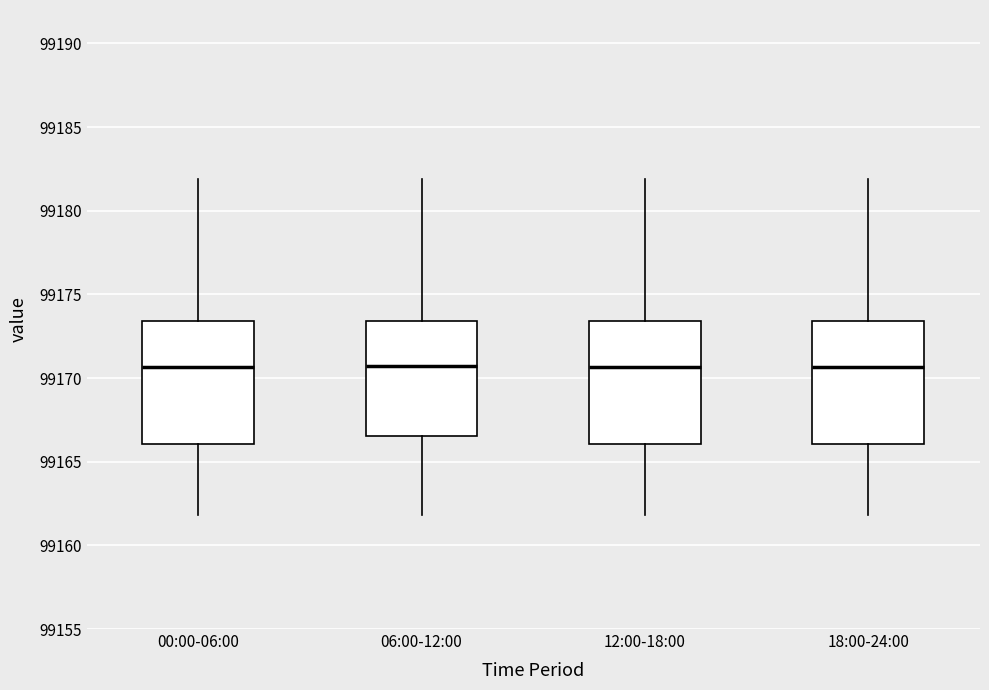

Reading left to right, transcribe this box plot: for each box, give where its median line is, the range the box spans, and where its two whiskers end, as read against the y-axis. The values are not printed on the chart, so give them approximately, as read against the axis.

00:00-06:00: median 99170.5, box 99166.0 to 99173.5, whiskers 99162.0 to 99182.0
06:00-12:00: median 99170.5, box 99166.5 to 99173.5, whiskers 99162.0 to 99182.0
12:00-18:00: median 99170.5, box 99166.0 to 99173.5, whiskers 99162.0 to 99182.0
18:00-24:00: median 99170.5, box 99166.0 to 99173.5, whiskers 99162.0 to 99182.0